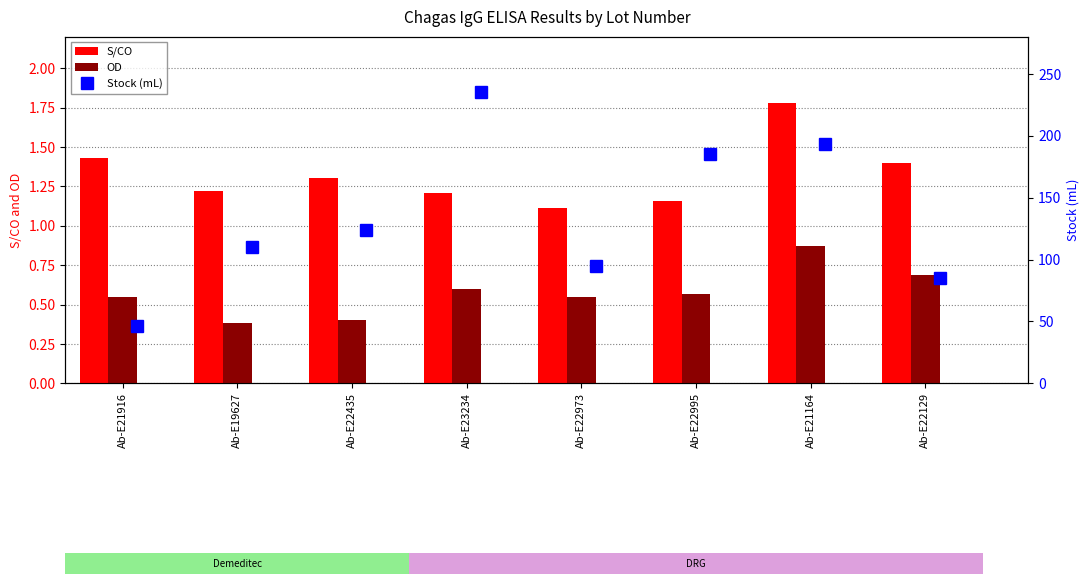

What are all the series names shown in the legend?

S/CO, OD, Stock (mL)